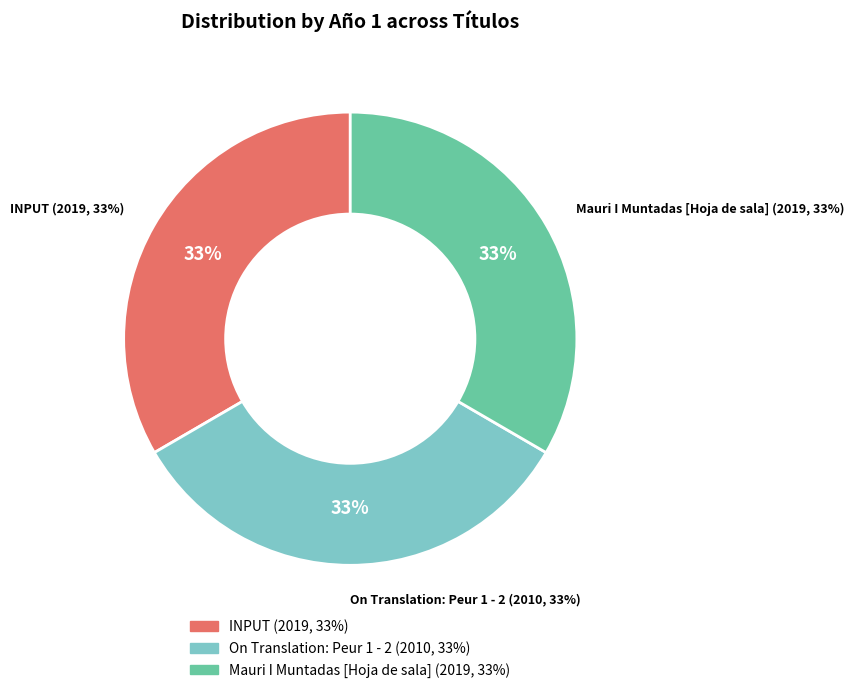

How many slices are in this pie chart?

3